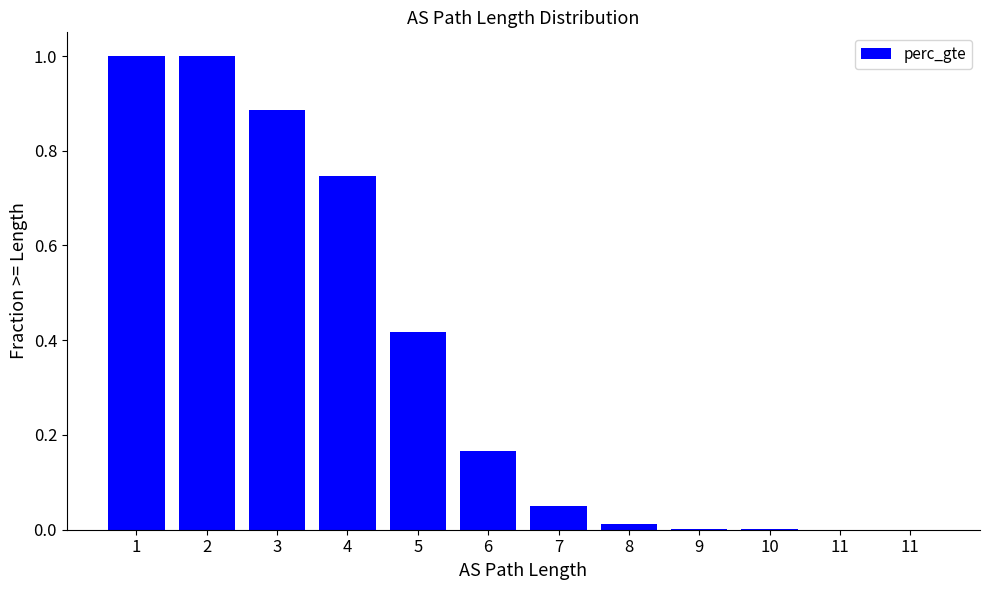

Where is the data nearest to the value 0?

11